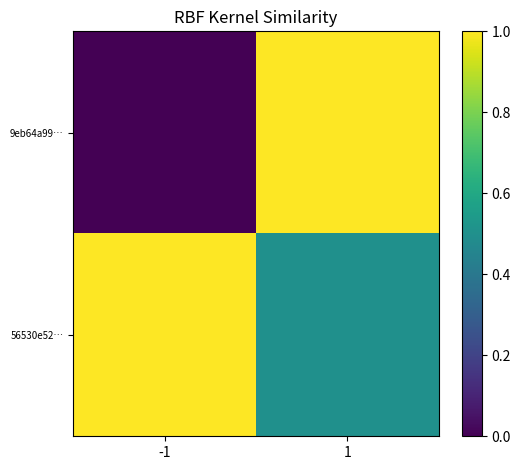

At which category does the chart reach its minimum across all series?

-1